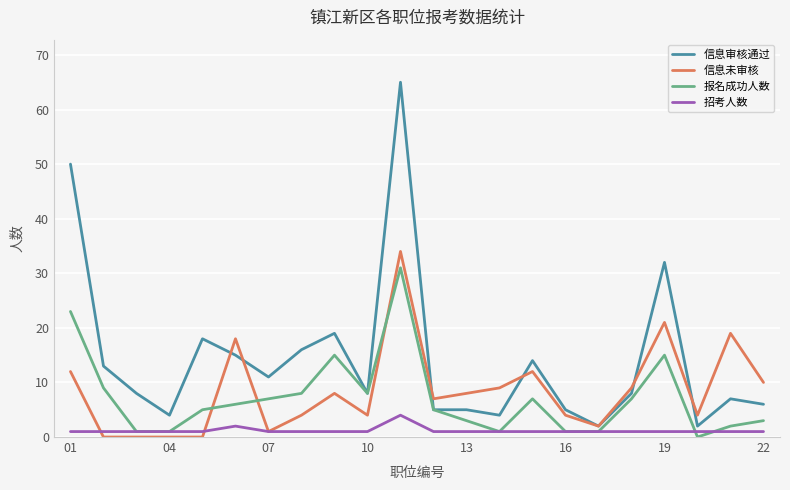

What is the maximum value for 招考人数?

4